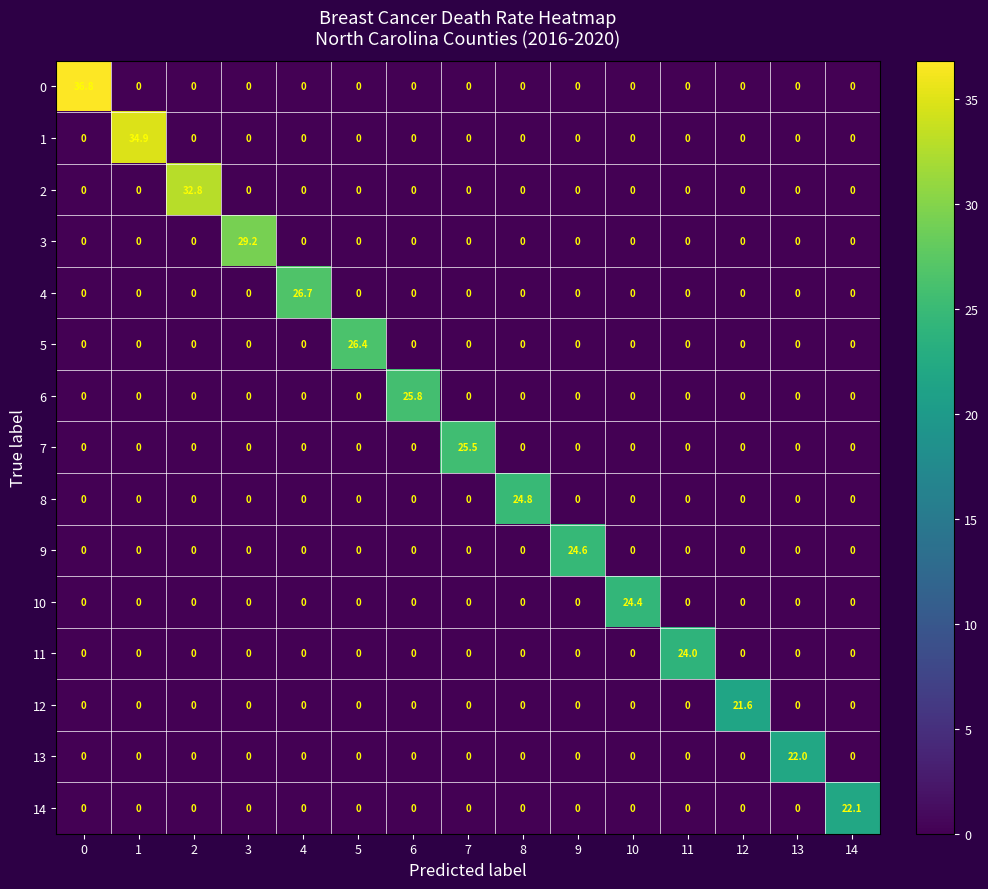

List the series in order of their peak value, lowest first.

12, 13, 14, 11, 10, 9, 8, 7, 6, 5, 4, 3, 2, 1, 0